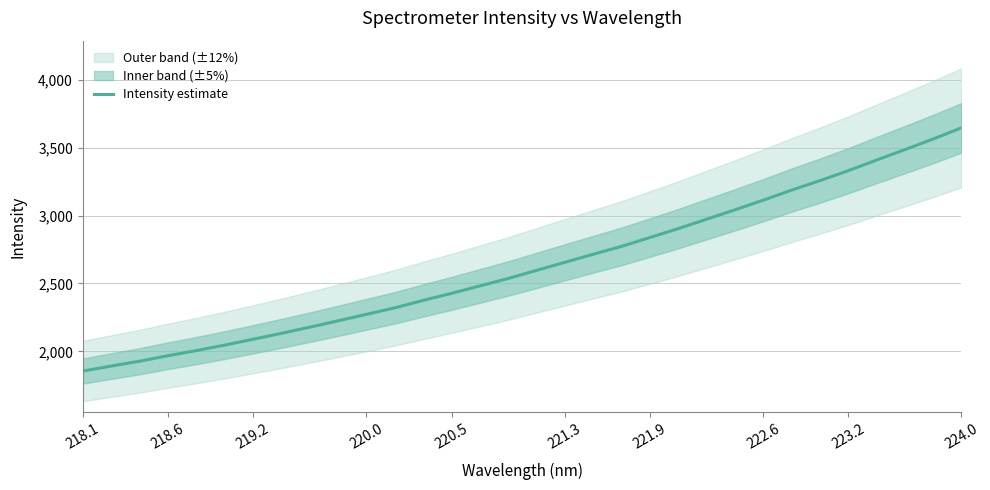

What is the value of the 15th point from the left?

2481.8